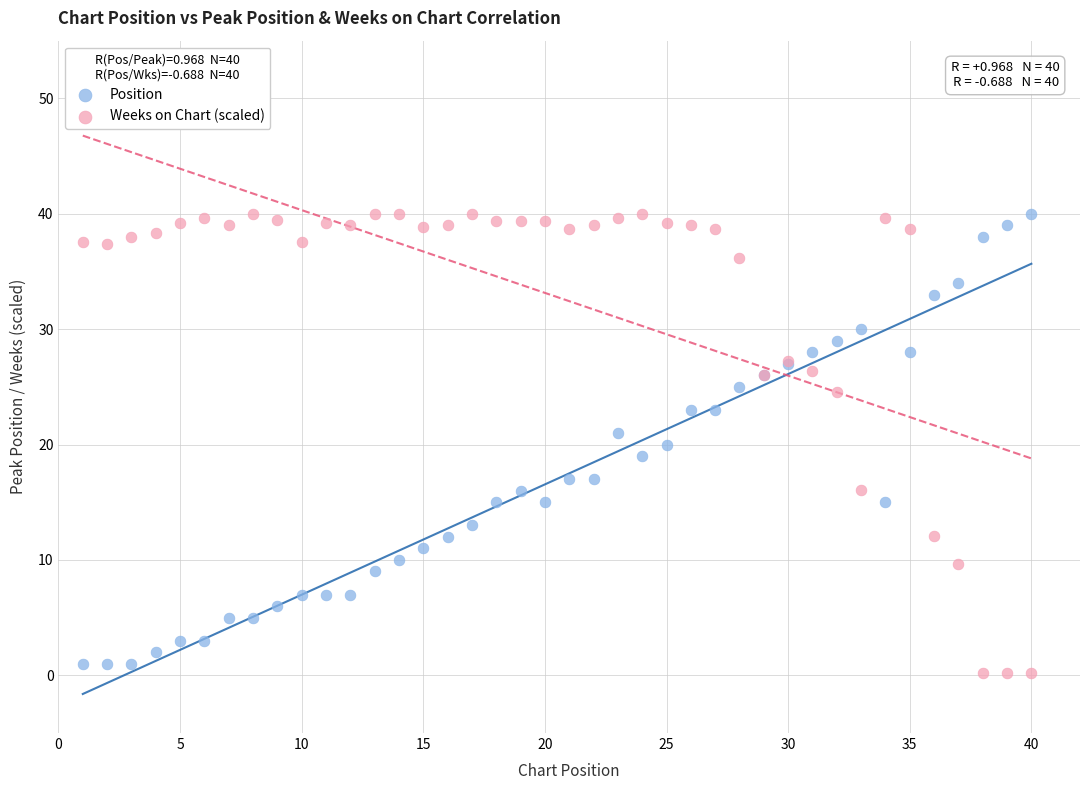

Which series reaches the minimum Y coordinate?

Weeks on Chart (scaled)